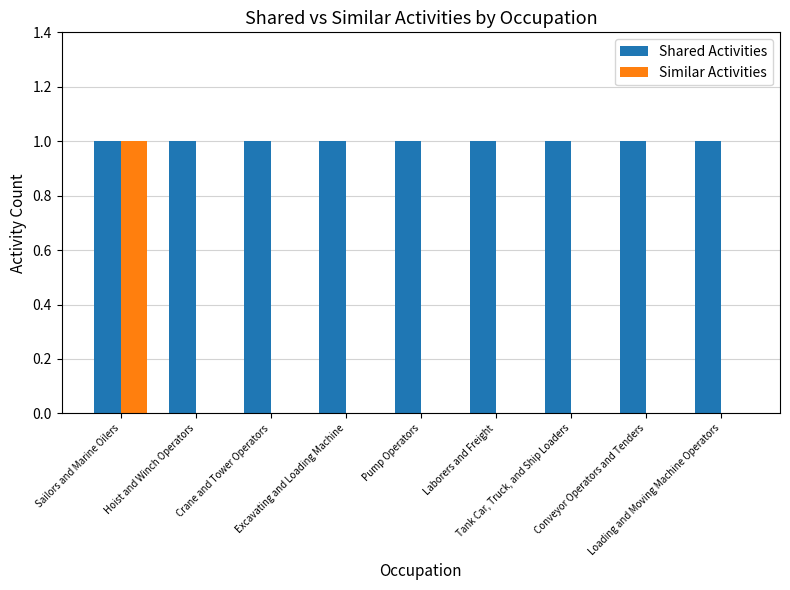

Are the bars grouped side by side (vs. stacked)?

Yes